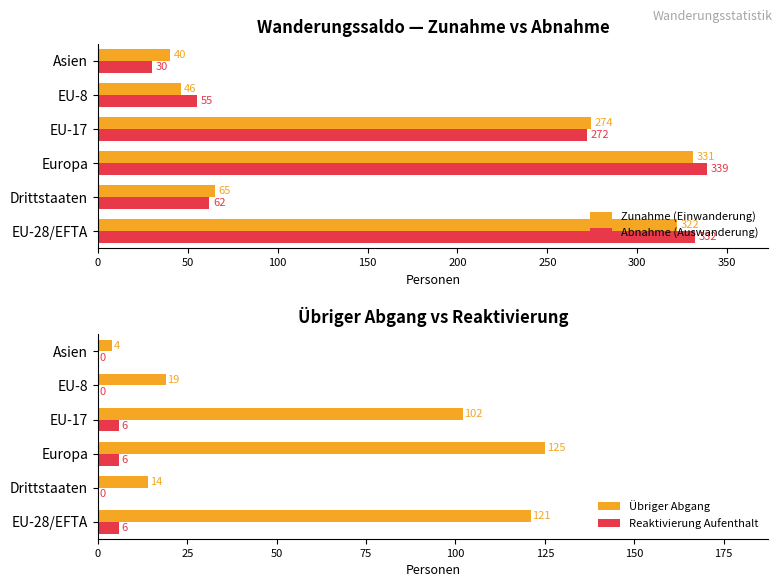

Is the value of Zunahme (Einwanderung) at EU-28/EFTA greater than the value of Abnahme (Auswanderung) at Asien?

Yes